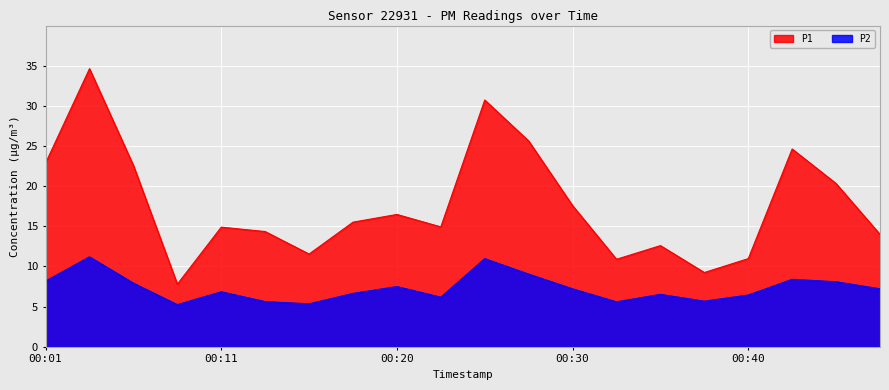

What is the approximate value of P2 at 00:43?

8.4